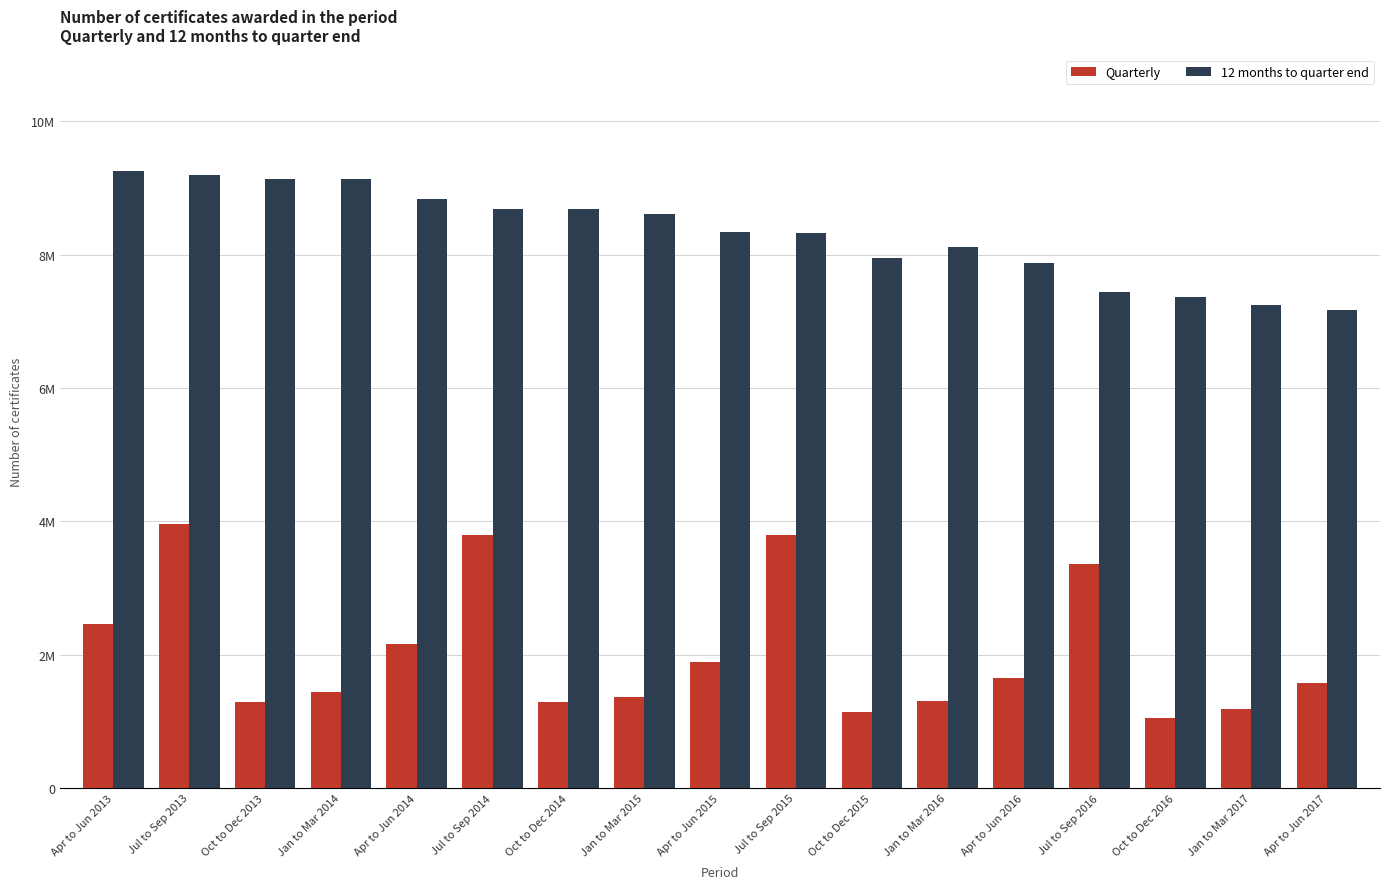

Reading right to left, list all the values displayed in this chart.

Quarterly: Apr to Jun 2017=1571250	Jan to Mar 2017=1185100	Oct to Dec 2016=1052050	Jul to Sep 2016=3355250	Apr to Jun 2016=1654750	Jan to Mar 2016=1299250	Oct to Dec 2015=1134200	Jul to Sep 2015=3789150	Apr to Jun 2015=1892650	Jan to Mar 2015=1362600	Oct to Dec 2014=1281600	Jul to Sep 2014=3800100	Apr to Jun 2014=2163750	Jan to Mar 2014=1433350	Oct to Dec 2013=1283550	Jul to Sep 2013=3951850	Apr to Jun 2013=2463950
12 months to quarter end: Apr to Jun 2017=7163700	Jan to Mar 2017=7247200	Oct to Dec 2016=7361350	Jul to Sep 2016=7443450	Apr to Jun 2016=7877350	Jan to Mar 2016=8115250	Oct to Dec 2015=7940750	Jul to Sep 2015=8326050	Apr to Jun 2015=8337000	Jan to Mar 2015=8608050	Oct to Dec 2014=8678800	Jul to Sep 2014=8680750	Apr to Jun 2014=8832450	Jan to Mar 2014=9132650	Oct to Dec 2013=9128600	Jul to Sep 2013=9189750	Apr to Jun 2013=9249650